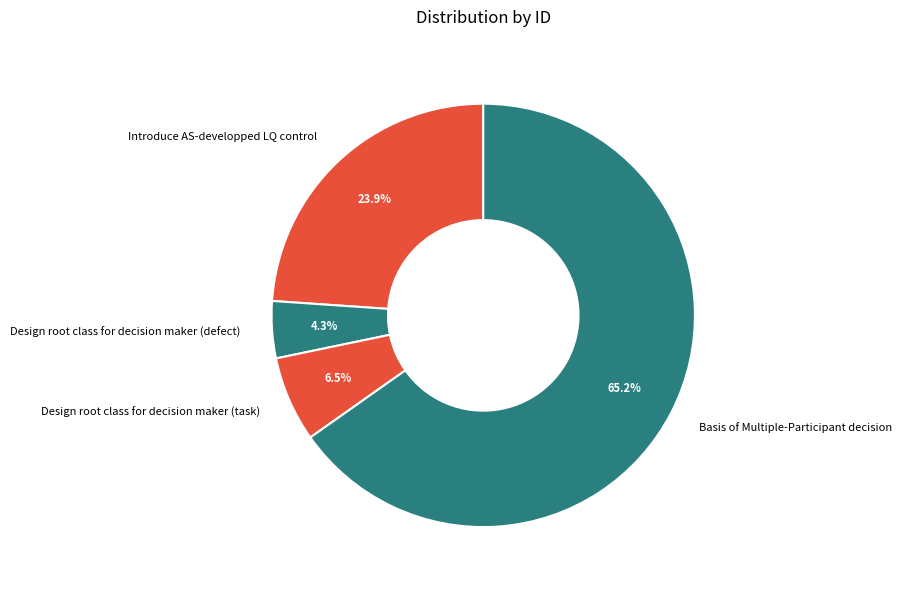

Approximately how many times larger is the value at Design root class for decision maker (task) compared to Basis of Multiple-Participant decision?

0.1